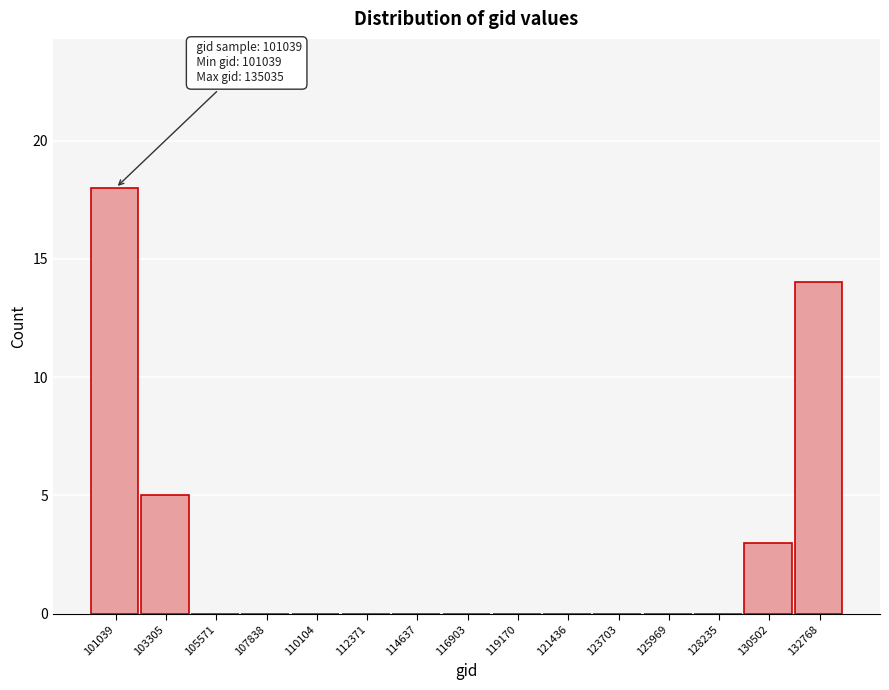

Reading left to right, list all the values displayed in this chart.

101039=18	103305=5	105571=0	107838=0	110104=0	112371=0	114637=0	116903=0	119170=0	121436=0	123703=0	125969=0	128235=0	130502=3	132768=14